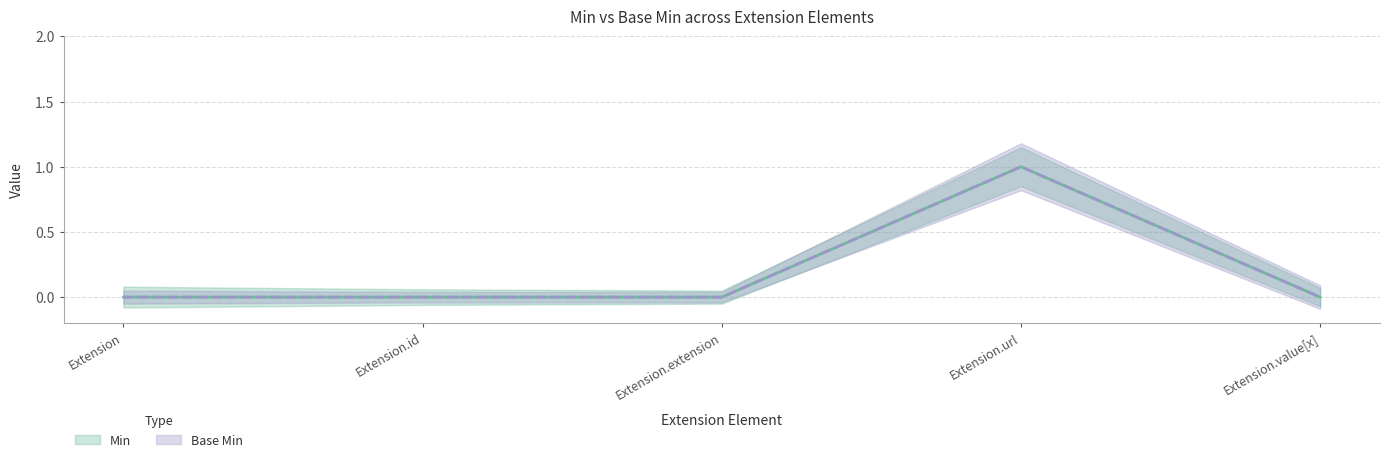

What is the difference between the Base Min values at Extension.value[x] and Extension.url?

1